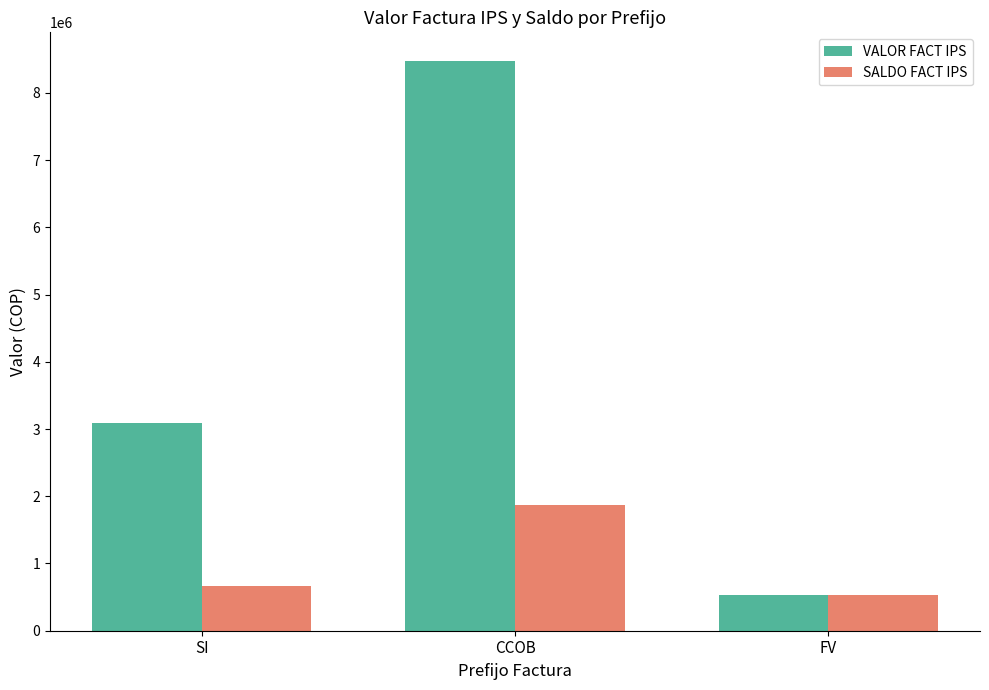

Which series has the largest total across all categories?

VALOR FACT IPS